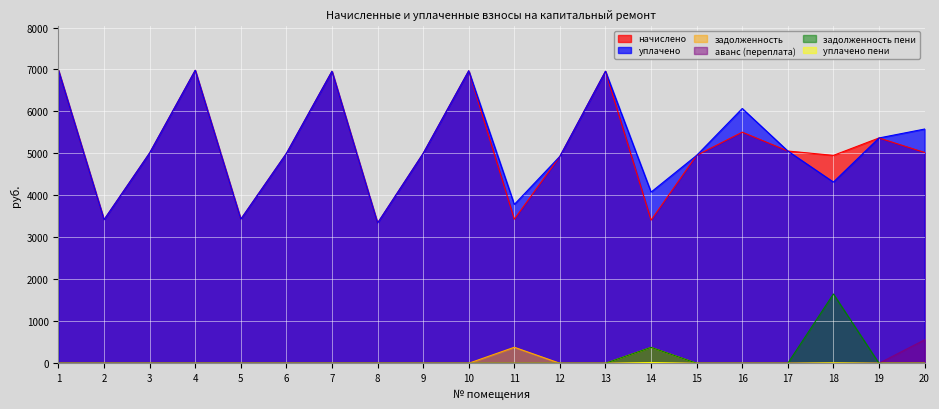

At how many categories does at least one series exceed 5173?

8